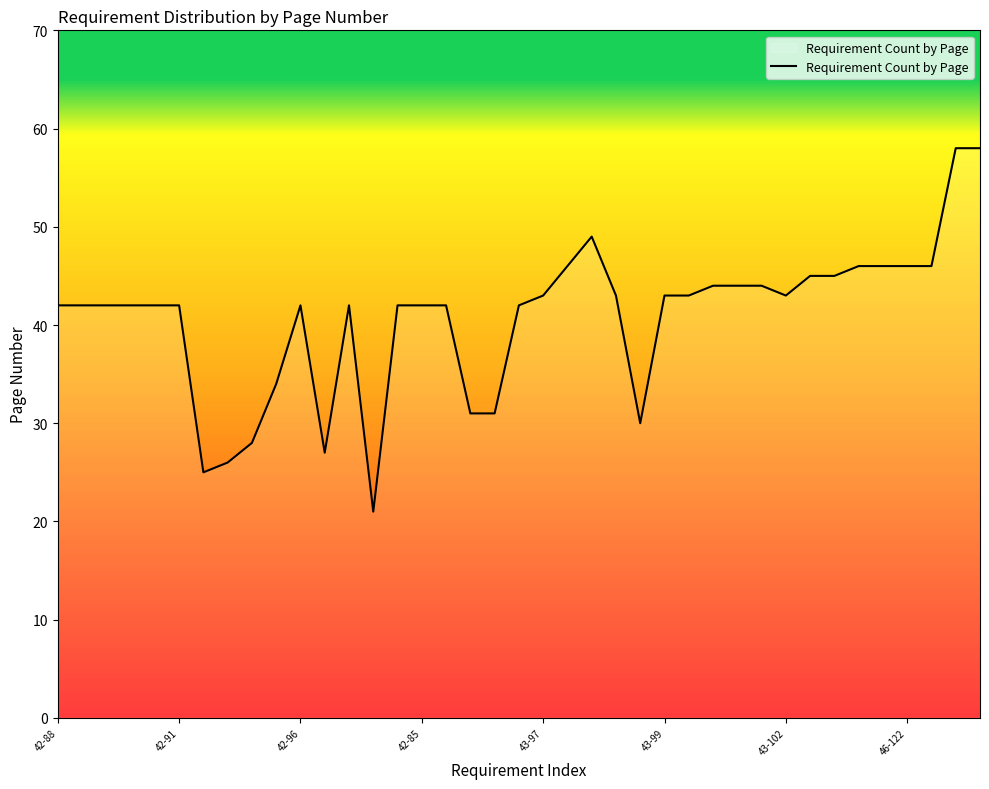

What is the maximum value shown in the chart?

58